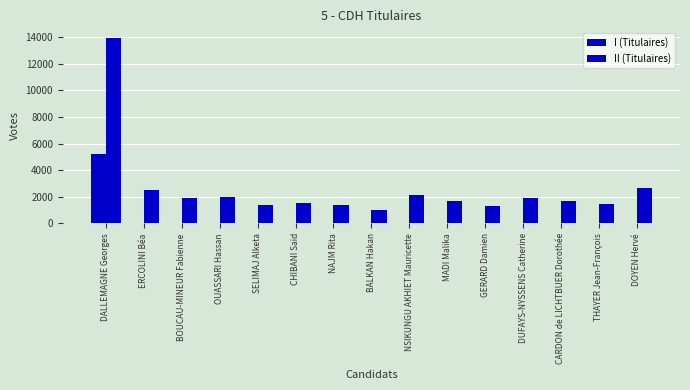

How many values in the I (Titulaires) series exceed 0?

1